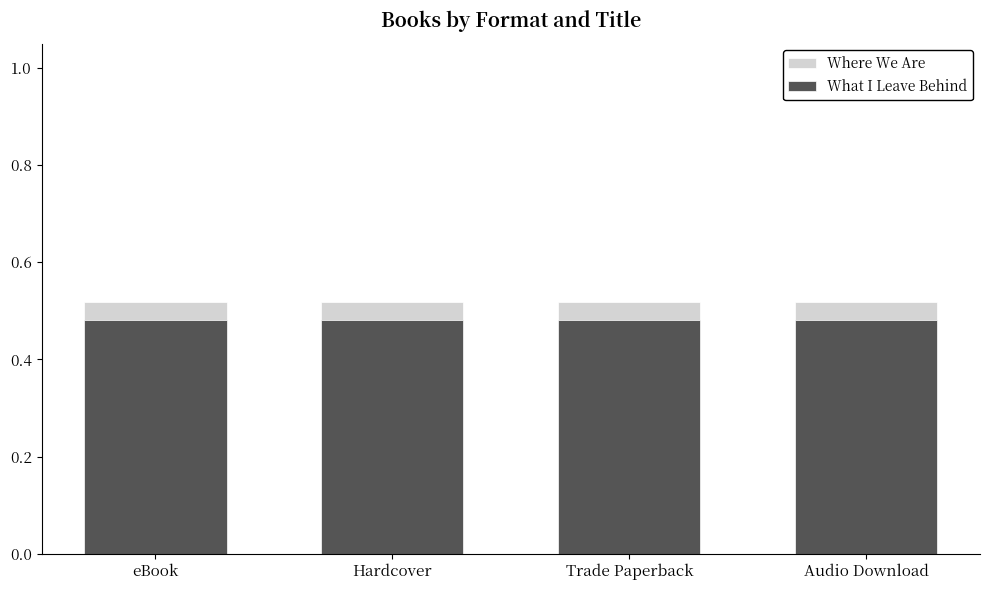

Reading left to right, transcribe all the data shown in this chart.

Where We Are: eBook=0.5	Hardcover=0.5	Trade Paperback=0.5	Audio Download=0.5
What I Leave Behind: eBook=0.5	Hardcover=0.5	Trade Paperback=0.5	Audio Download=0.5